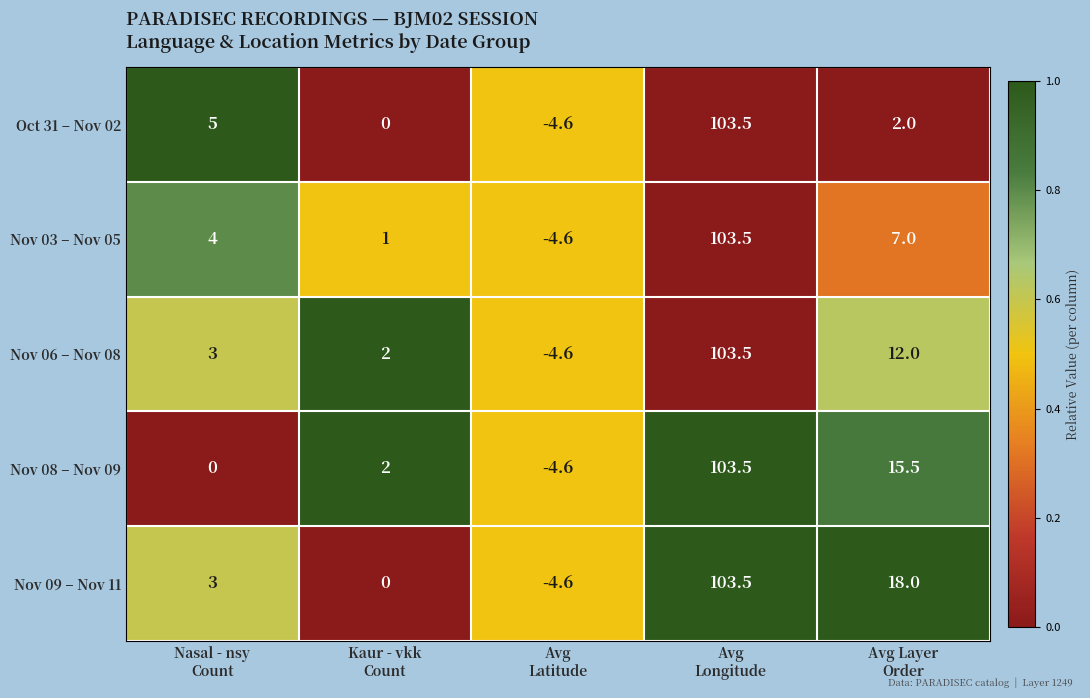

Which series has the largest total across all categories?

Nov 09 – Nov 11